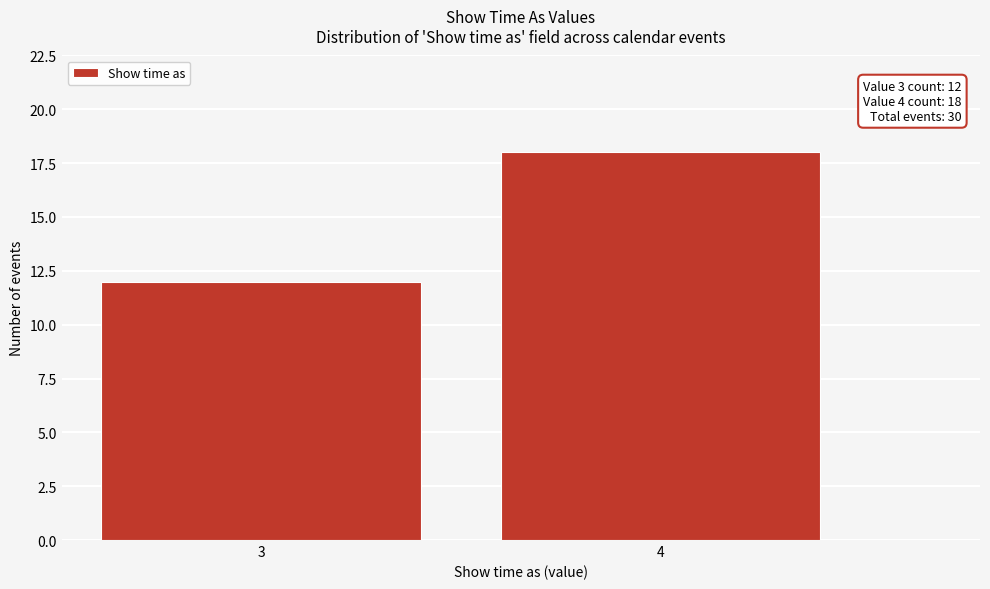

Reading left to right, extract all data points from this chart.

12	18